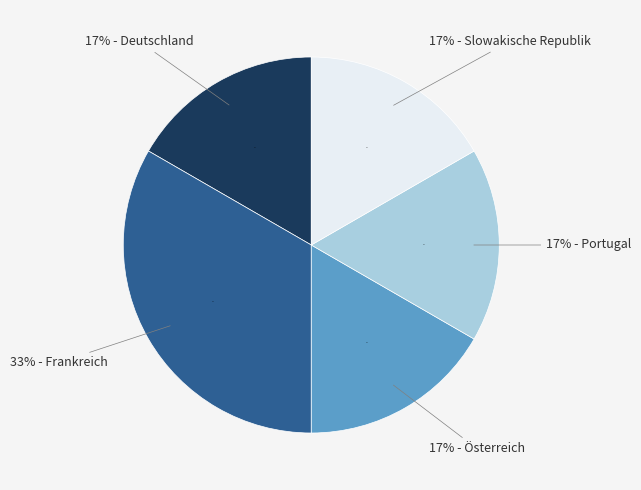

What percentage is the Deutschland slice, to the nearest percent?

17%